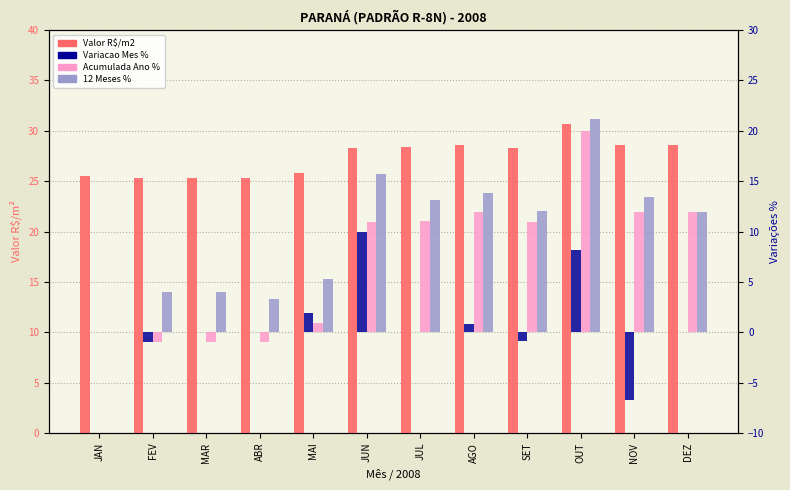

How many distinct data groups are displayed?

4